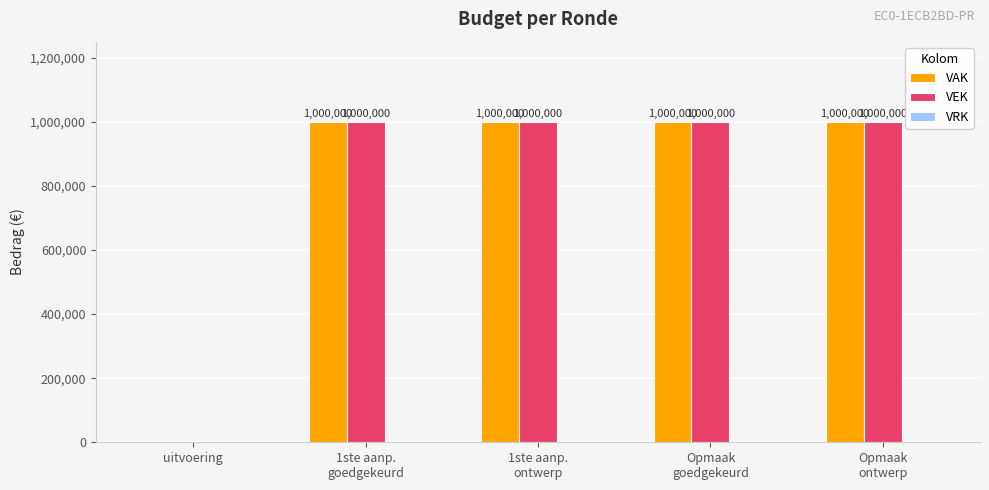

Where is VAK nearest to the value 500000?

uitvoering